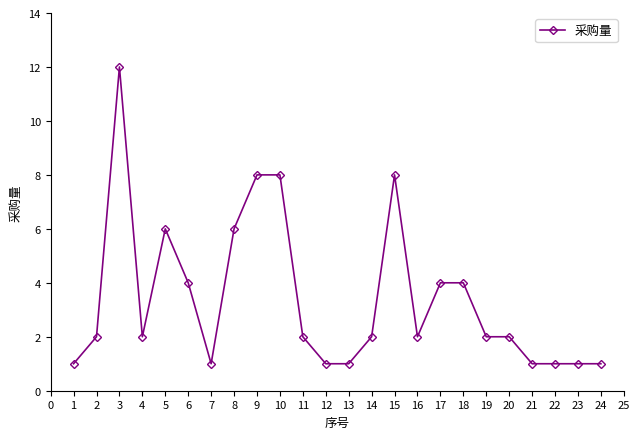

What is the value of the 20th point from the left?

2